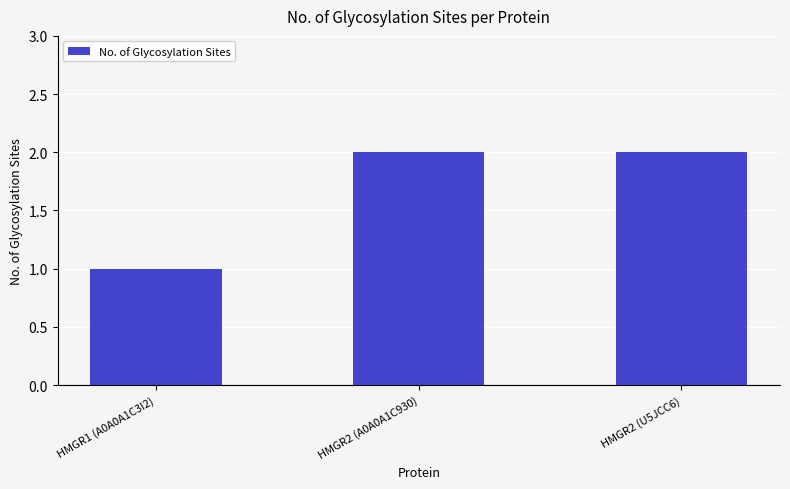

Does the chart contain any negative values?

No